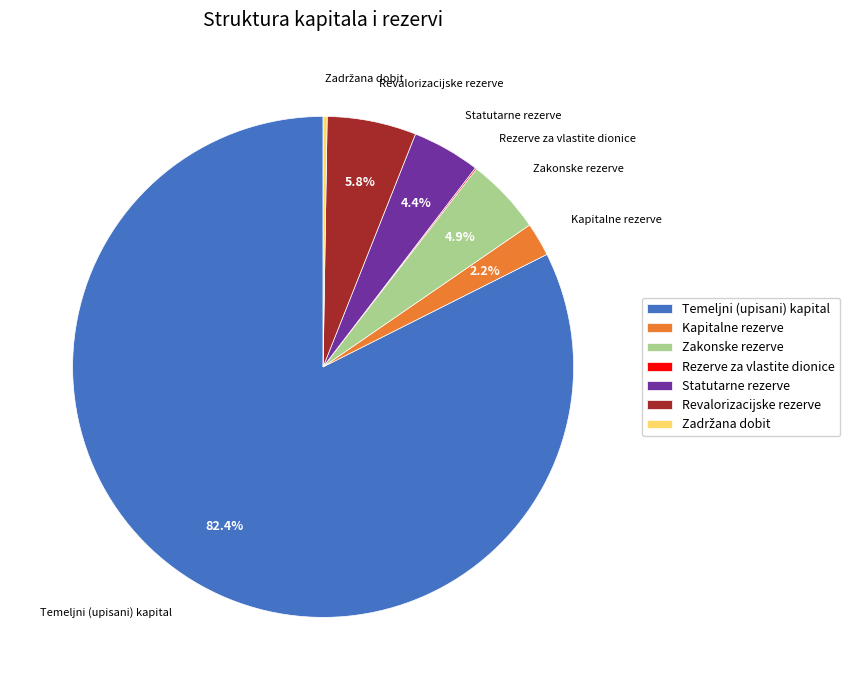

Which slice is the largest?

Temeljni (upisani) kapital